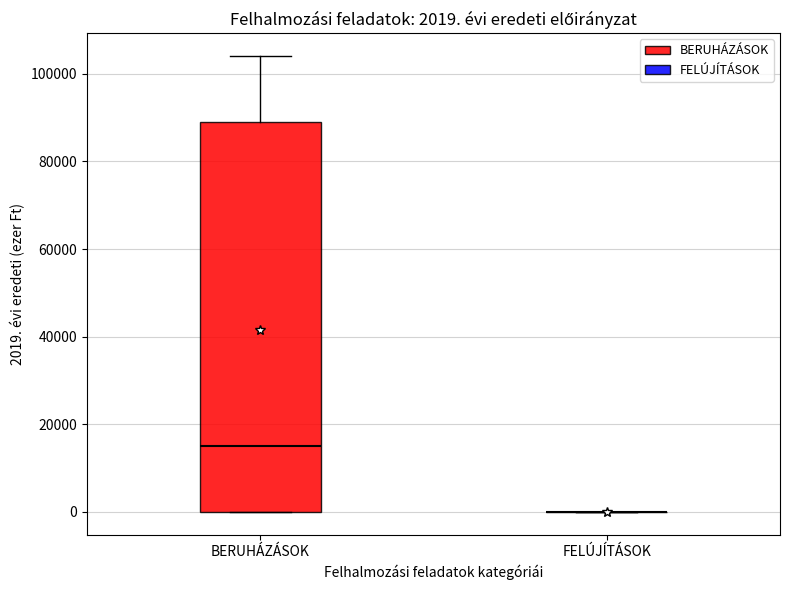

Comparing the boxes themselves (not the whiskers), which one is the tallest?

BERUHÁZÁSOK